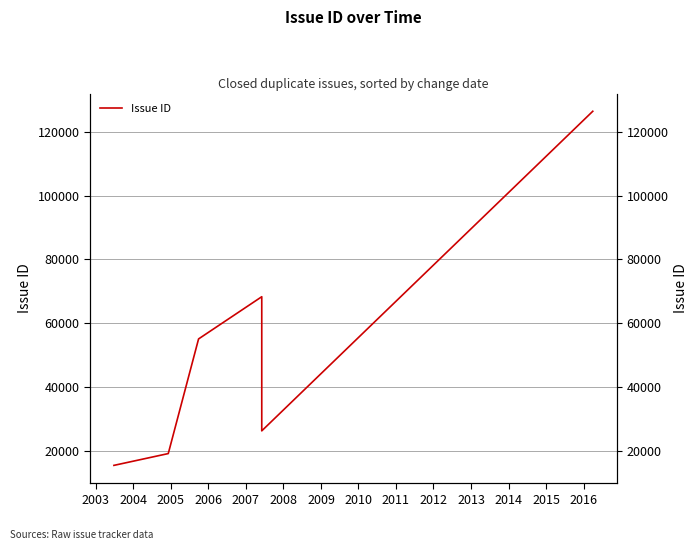

Reading left to right, extract all data points from this chart.

15380	19084	55061	68305	26212	126504